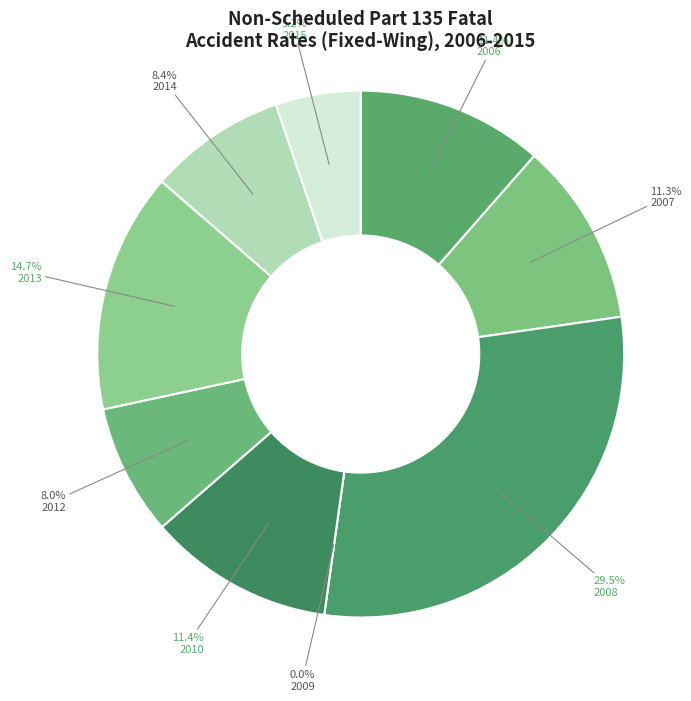

How much of the chart is everything except 2014?

91.6%